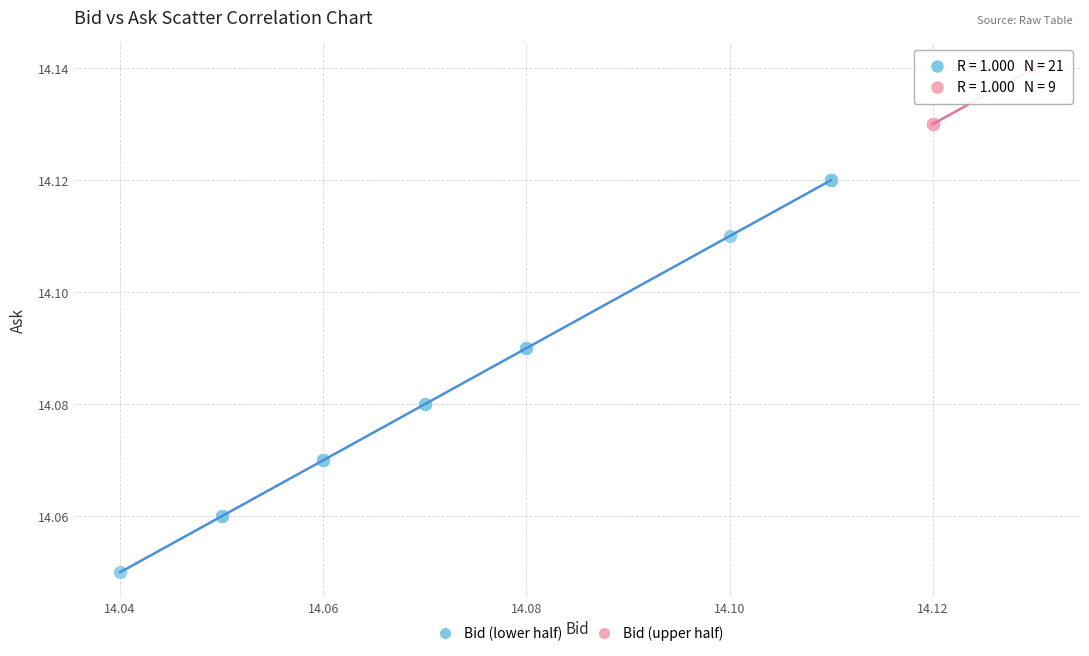

Which series has the widest spread of Y values?

Bid (lower half)